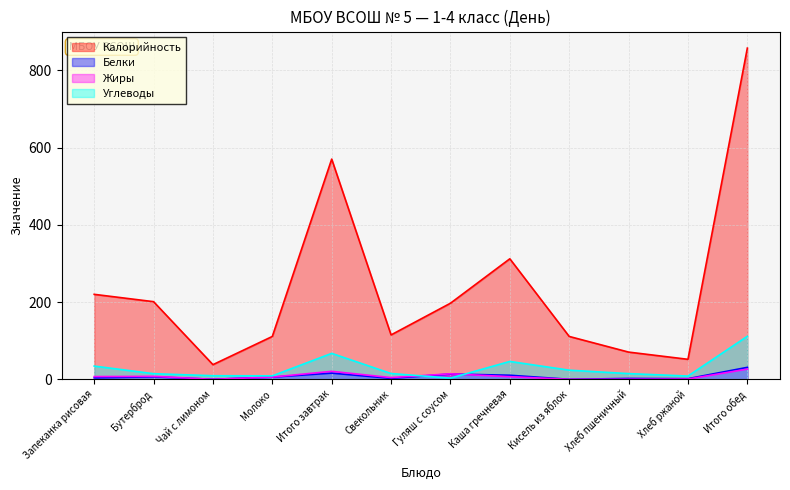

At Кисель из яблок, list the series in order from largest to smallest.

Калорийность, Углеводы, Белки, Жиры